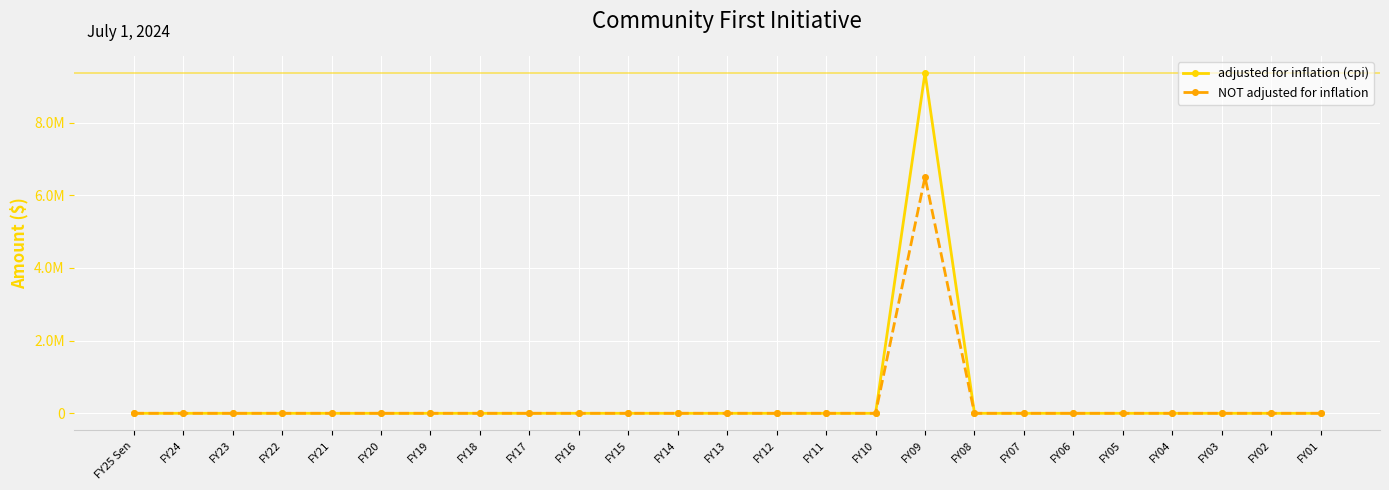

Is this an area chart (filled region under the line)?

No